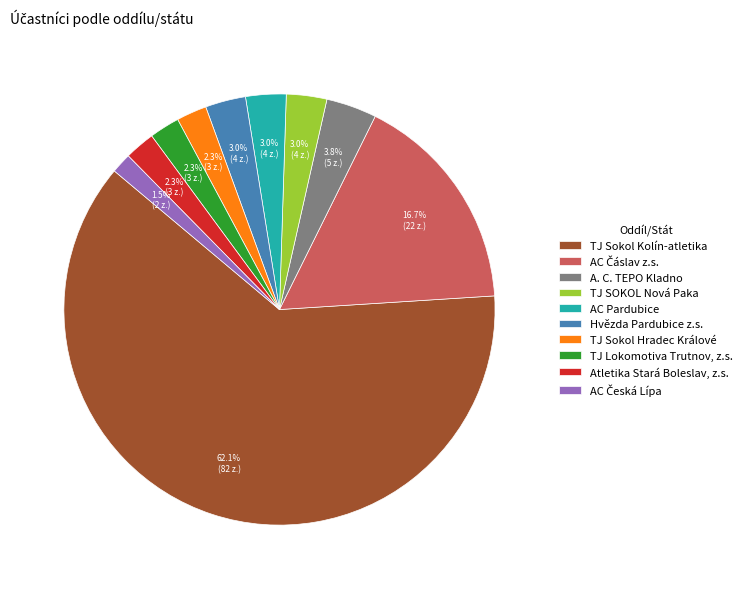

Combined, do A. C. TEPO Kladno and Hvězda Pardubice z.s. account for over 50%?

No